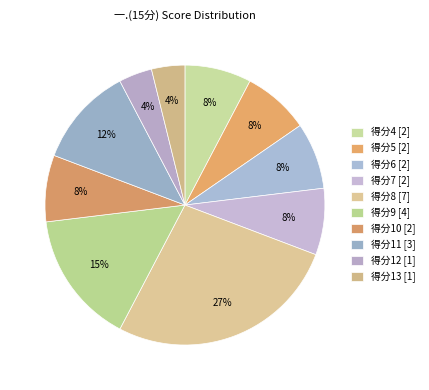

Count the number of slices in the pie.

10